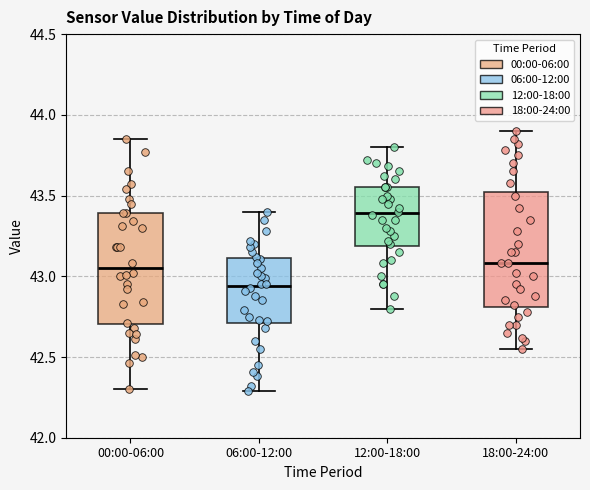

Reading left to right, transcribe this box plot: for each box, give where its median line is, the range the box spans, and where its two whiskers end, as read against the y-axis. The values are not printed on the chart, so give them approximately, as read against the axis.

00:00-06:00: median 43.05, box 42.70 to 43.40, whiskers 42.30 to 43.85
06:00-12:00: median 42.95, box 42.70 to 43.10, whiskers 42.30 to 43.40
12:00-18:00: median 43.40, box 43.20 to 43.55, whiskers 42.80 to 43.80
18:00-24:00: median 43.10, box 42.80 to 43.50, whiskers 42.55 to 43.90